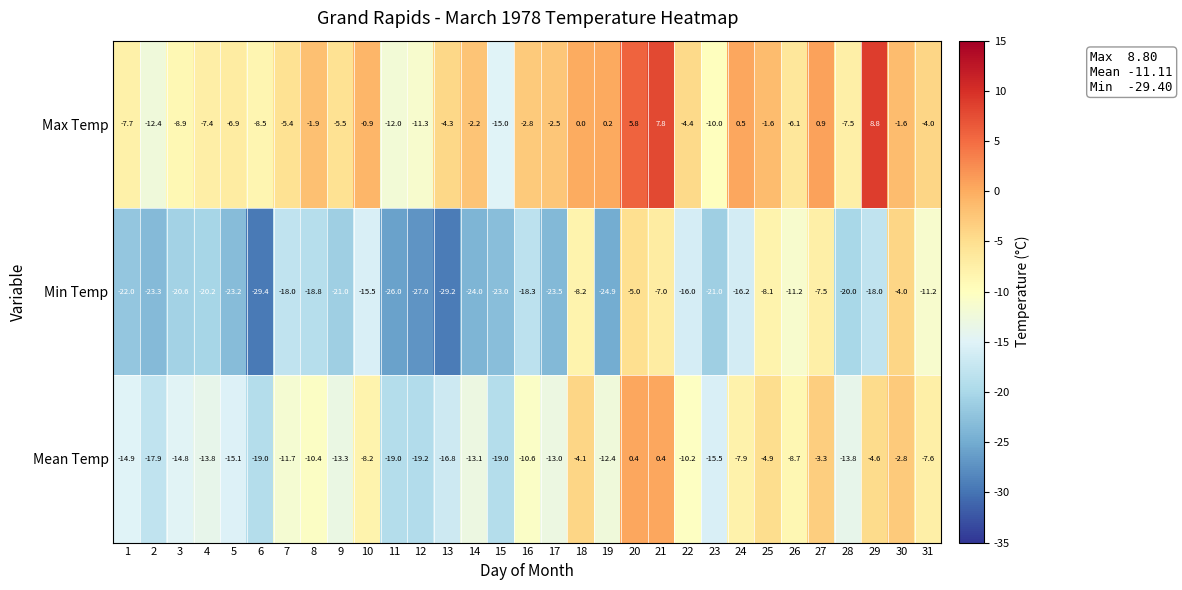

Where is Min Temp nearest to the value -16?

22